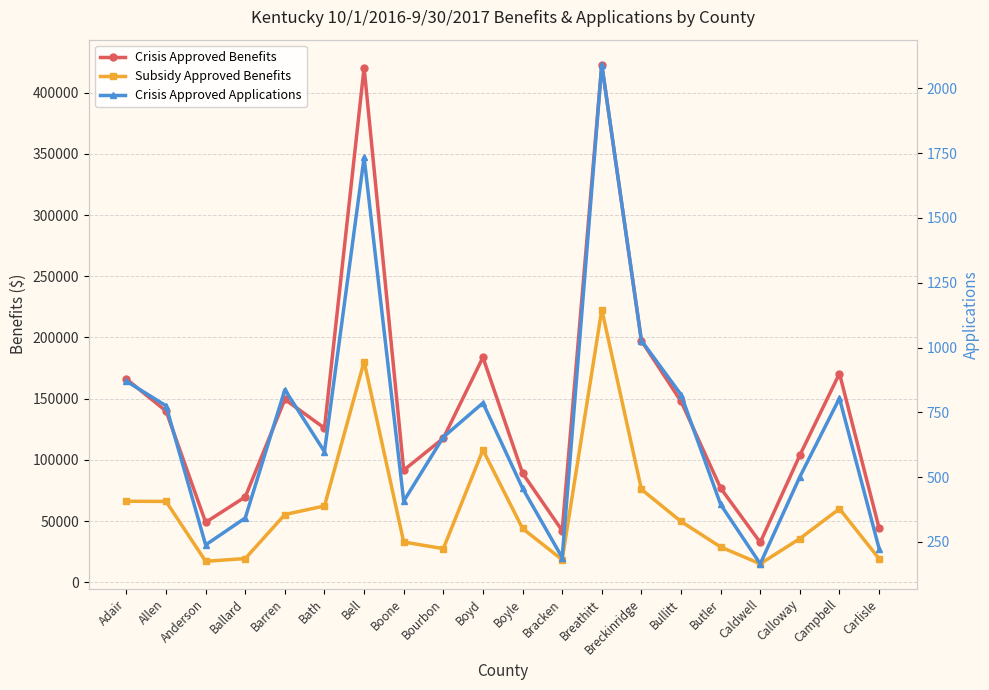

What is the difference between the highest and lowest values at Ballard?

69462.8